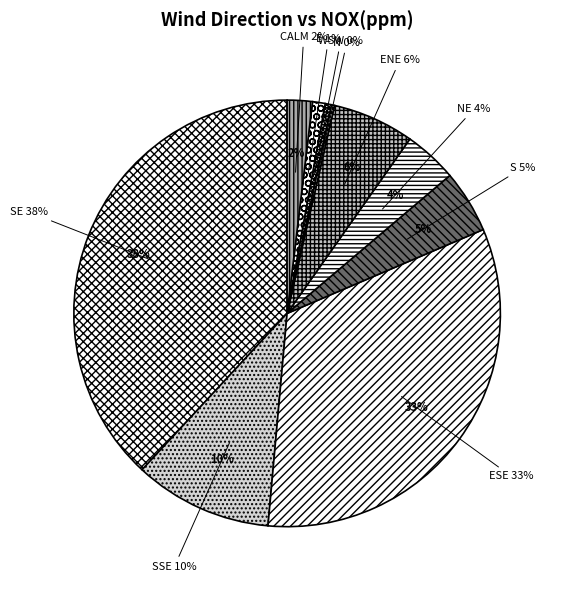

Is there any slice that represents more than half of the pie?

Yes